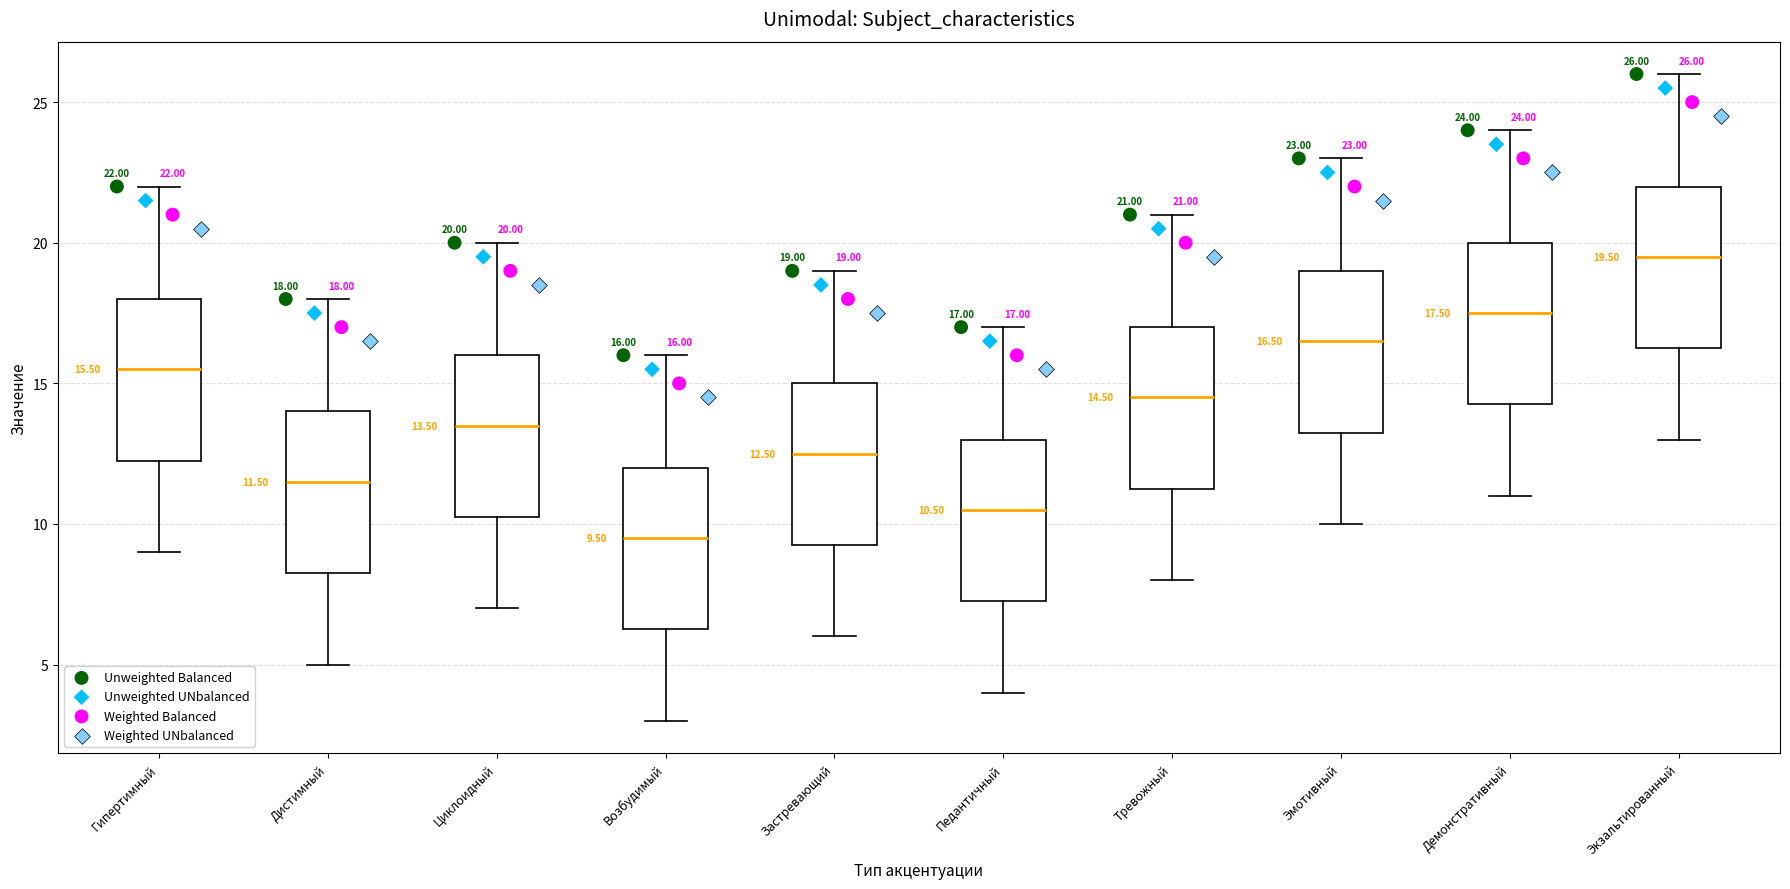

Which box's median line is the lowest?

Возбудимый